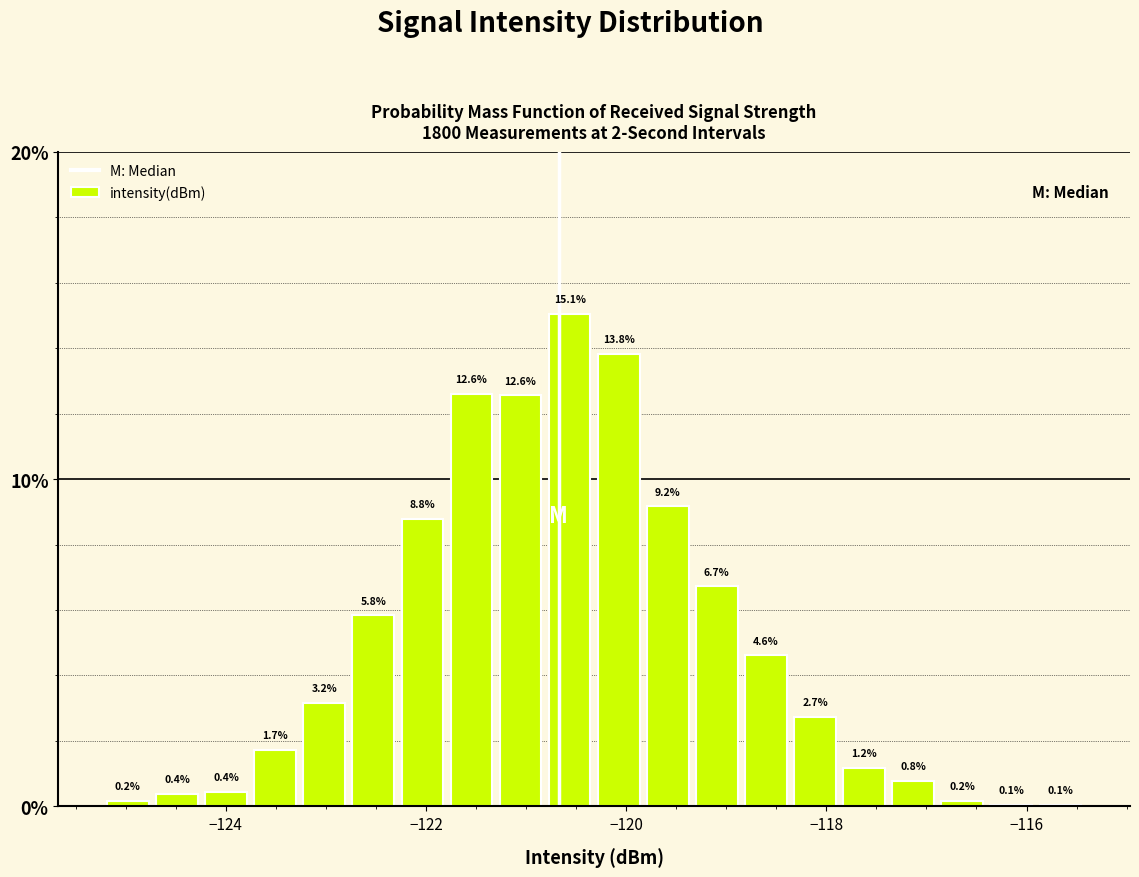

Read against the x-axis, roughly where is the centre of the tallest bar?

-120.6